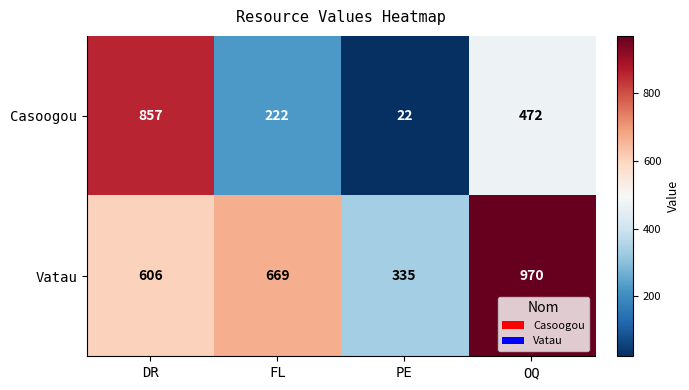

The value of Vatau at OQ is 493. True or false?

False